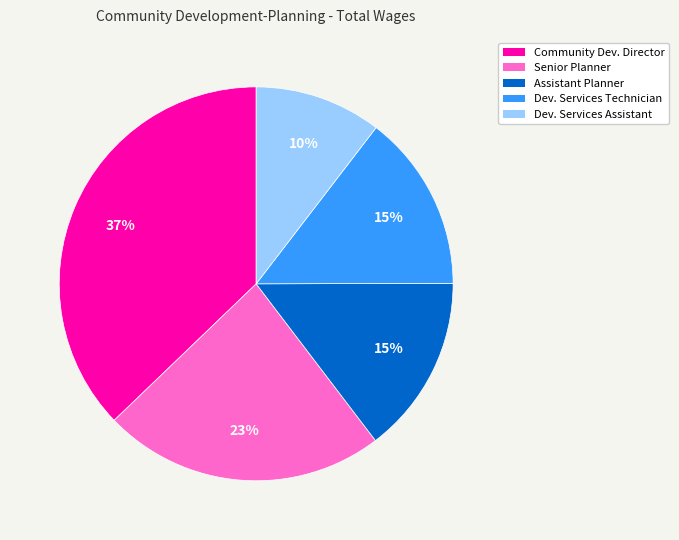

To the nearest percent, what is the average slice percentage?

20%